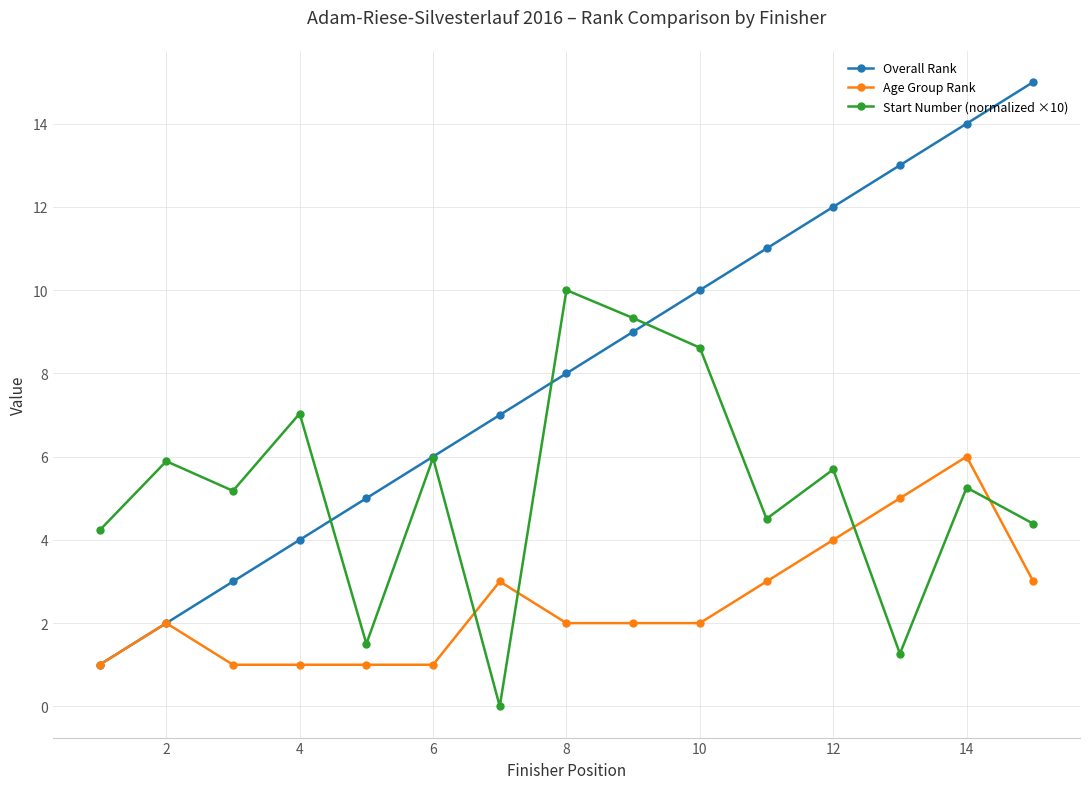

True or false: Age Group Rank has more than 0 interior local peaks.

True